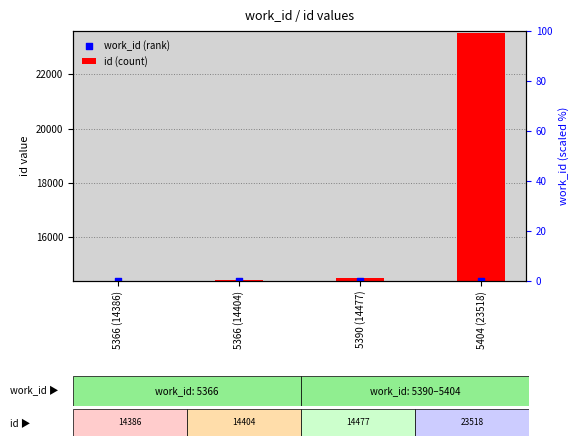

At which category is the sum across all series the highest?

5404 (23518)